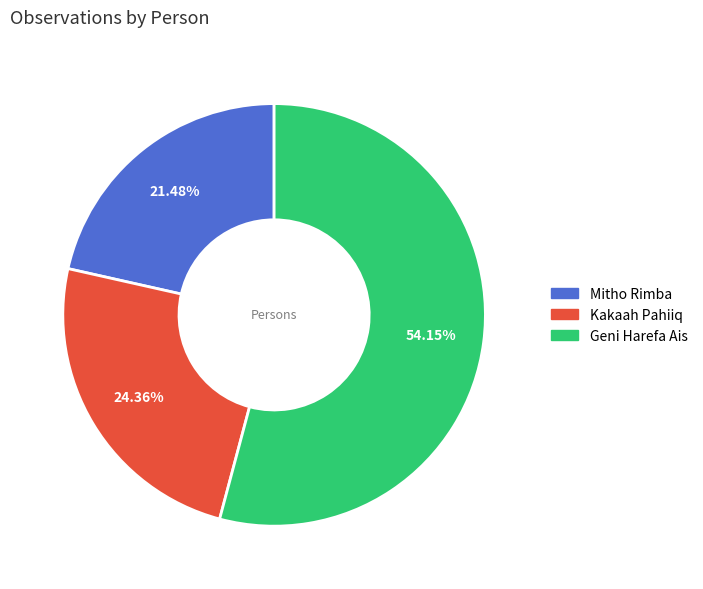

Is it true that Geni Harefa Ais is 47% of the pie?

False